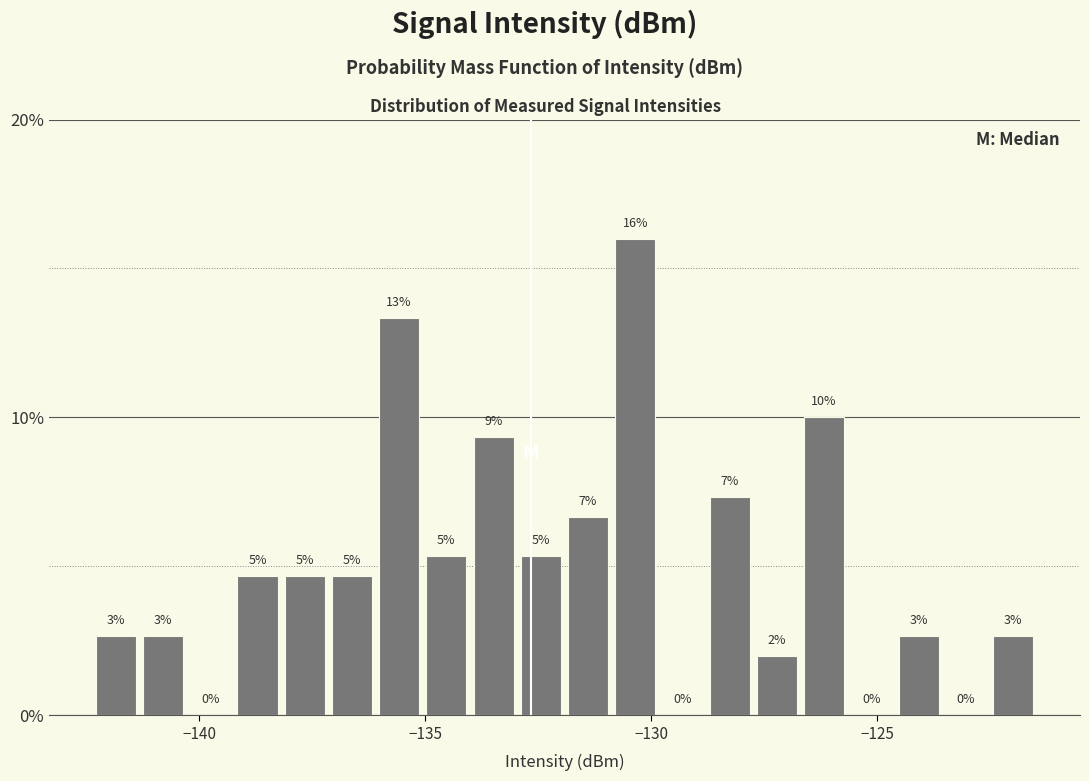

Read against the x-axis, roughly where is the centre of the tallest bar?

-130.5